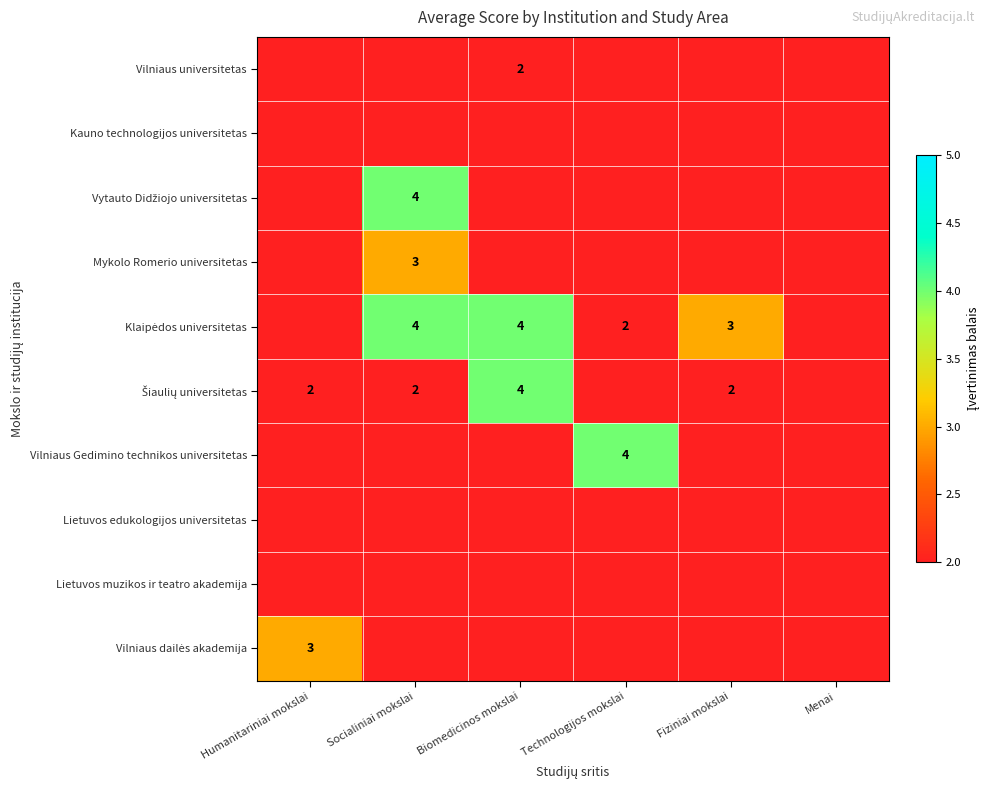

The Vilniaus universitetas series shows 2 at Biomedicinos mokslai. True or false?

True